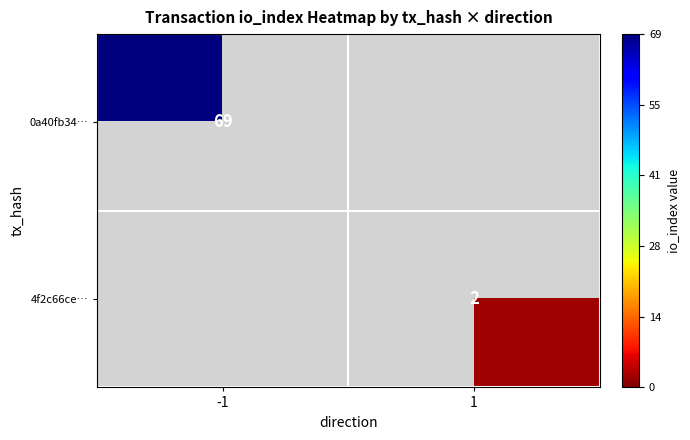

The value of 0a40fb34… at -1 is 18. True or false?

False